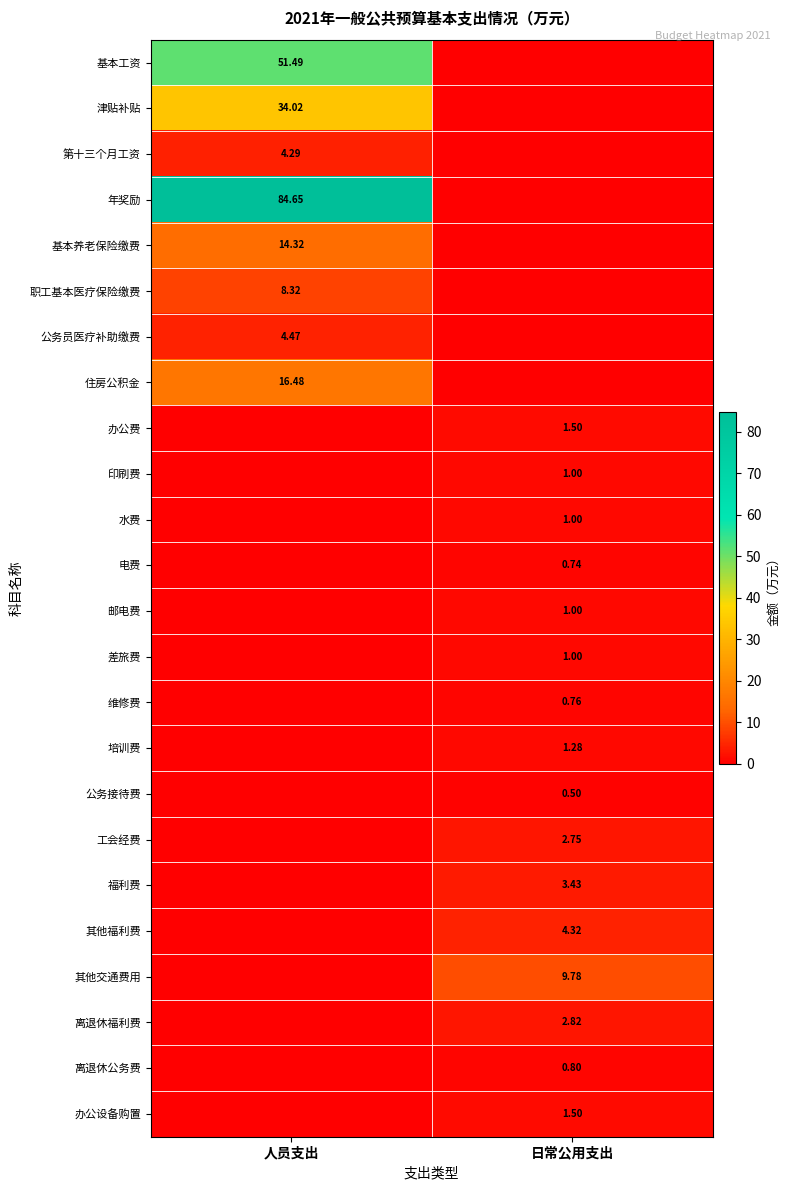

The value of 津贴补贴 at 人员支出 is 12.9. True or false?

False